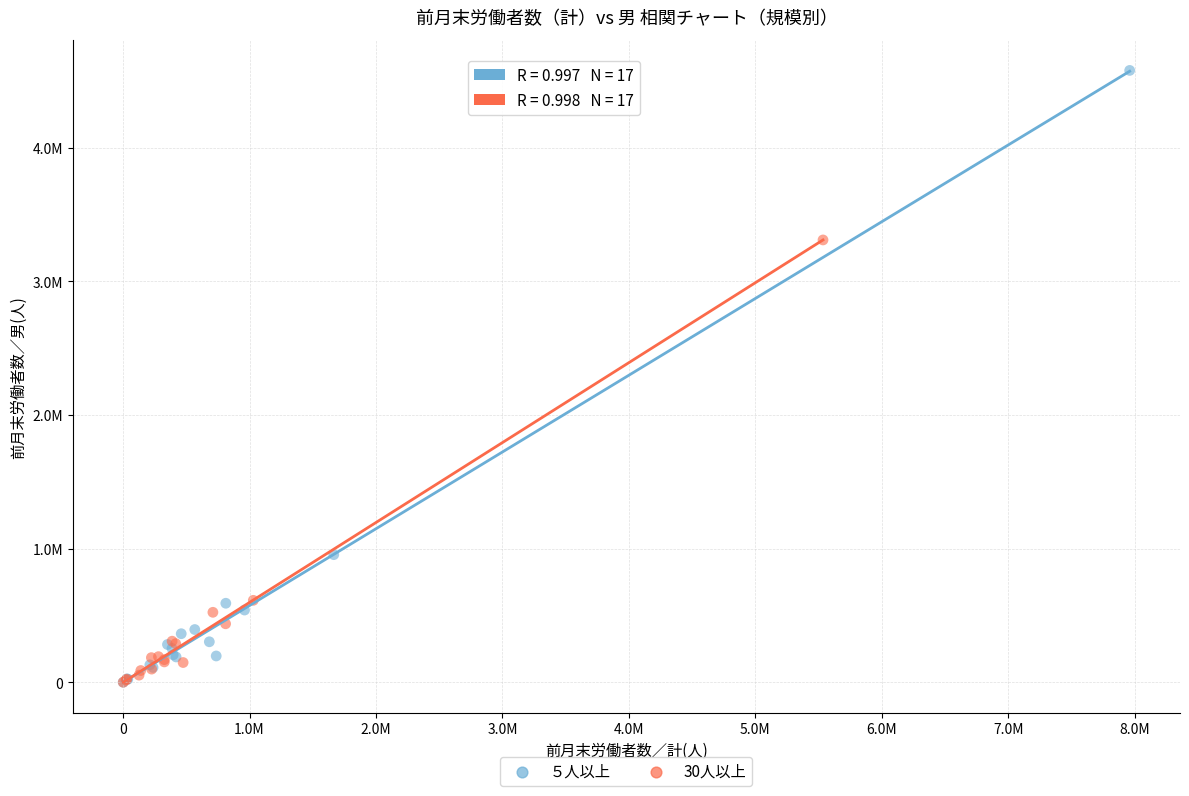

Which series has the largest Y range (max minus min)?

５人以上